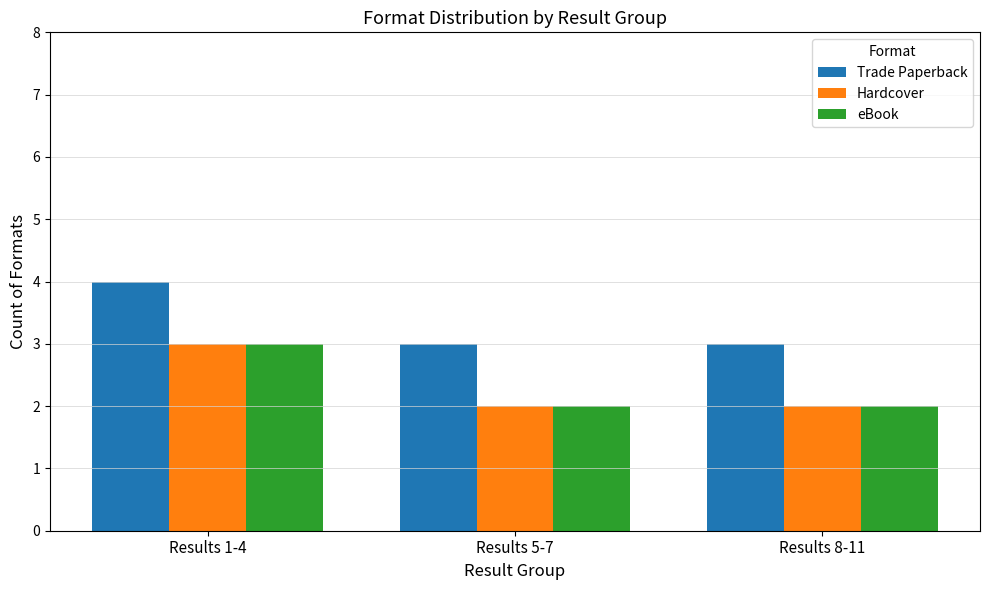

What is the total value across all series at Results 1-4?

10